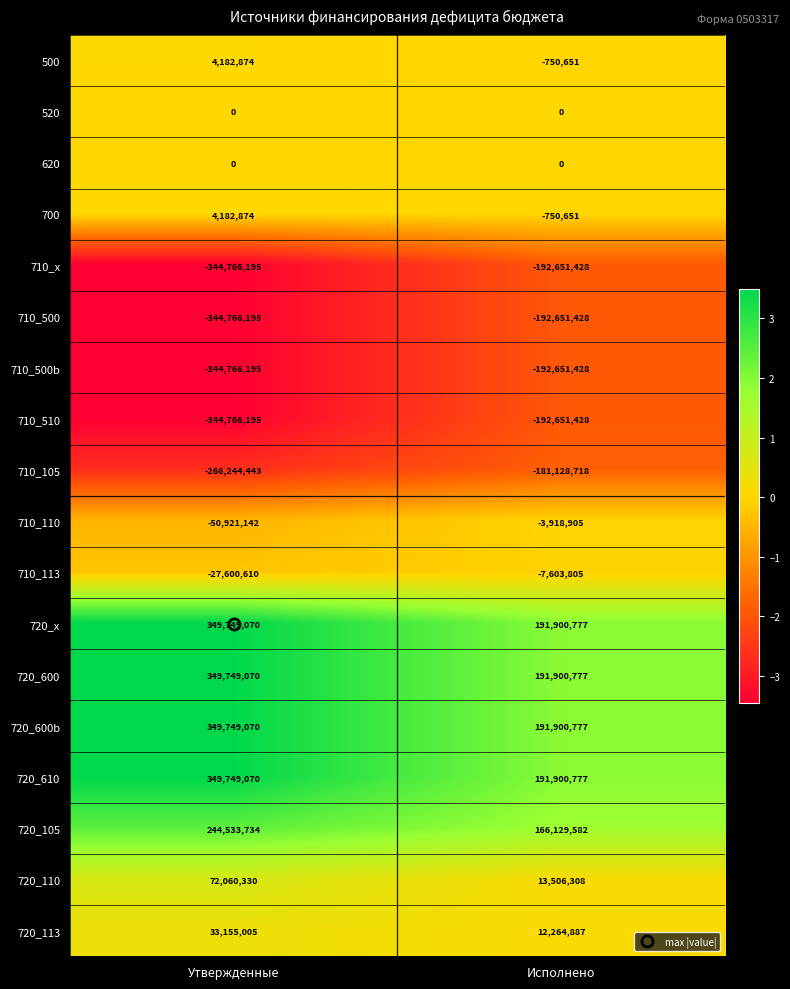

What is the spread (max minus min) of values at Утвержденные?

694515265